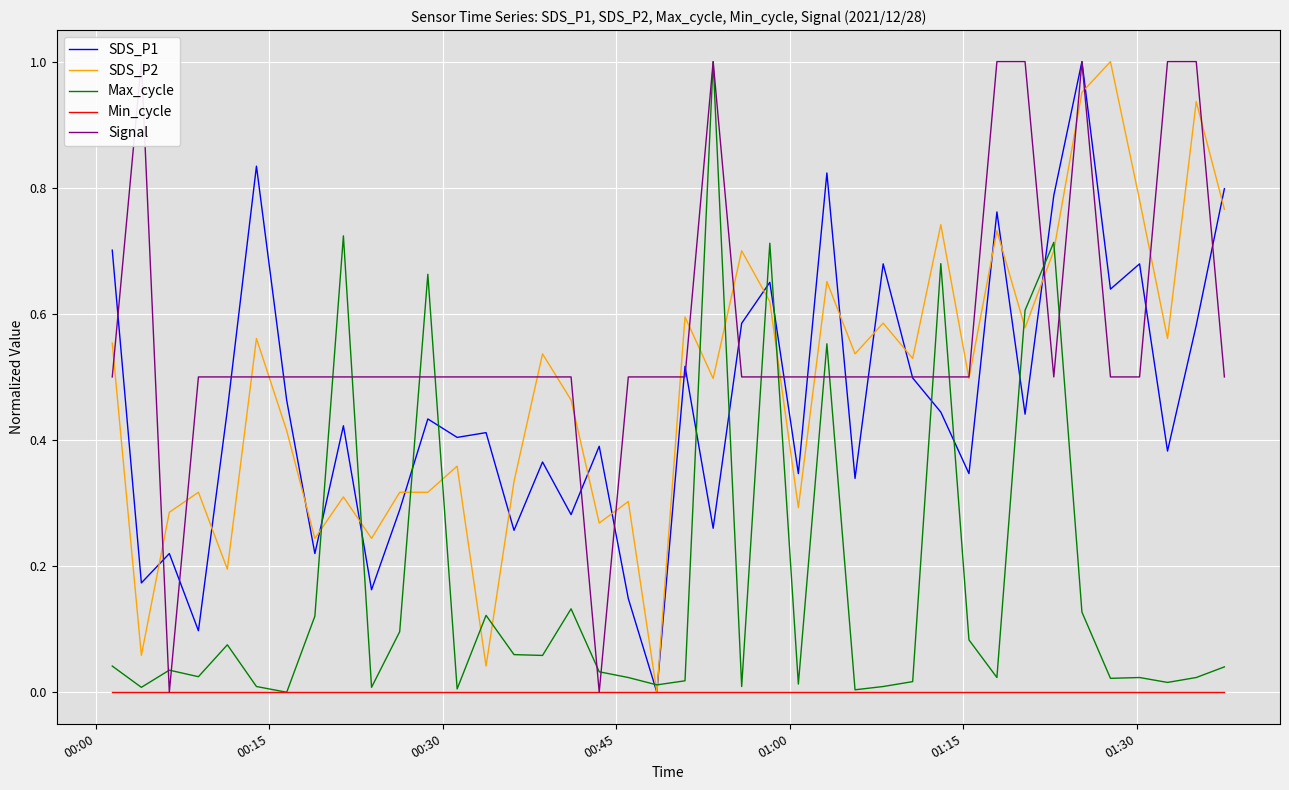

True or false: SDS_P2 and Max_cycle cross at least once.

True